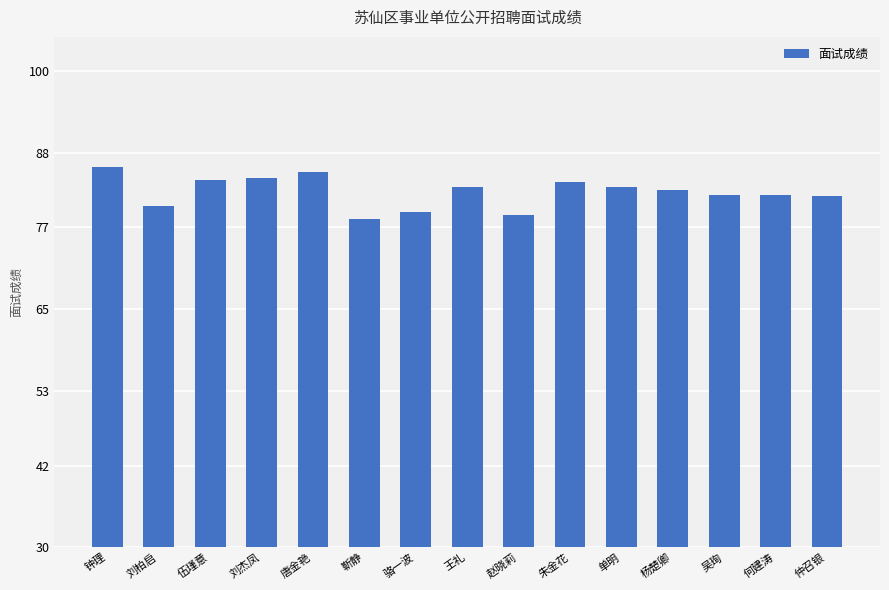

Does the chart contain any negative values?

No